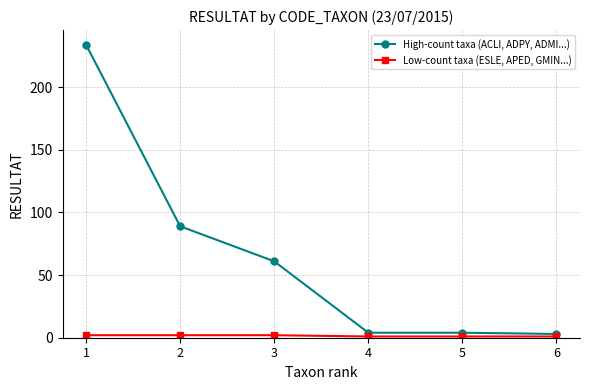

The value of High-count taxa (ACLI, ADPY, ADMI...) at 2 is 155. True or false?

False